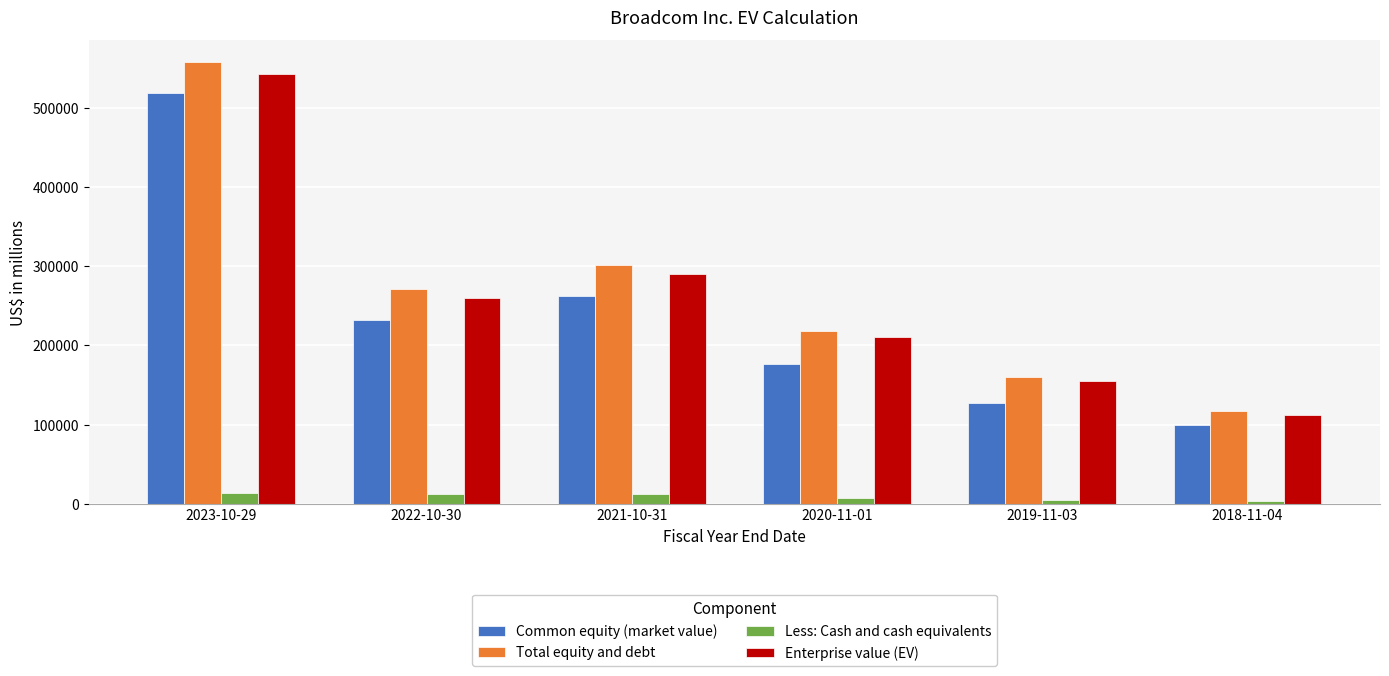

Is the value of Total equity and debt at 2022-10-30 greater than the value of Less: Cash and cash equivalents at 2023-10-29?

Yes